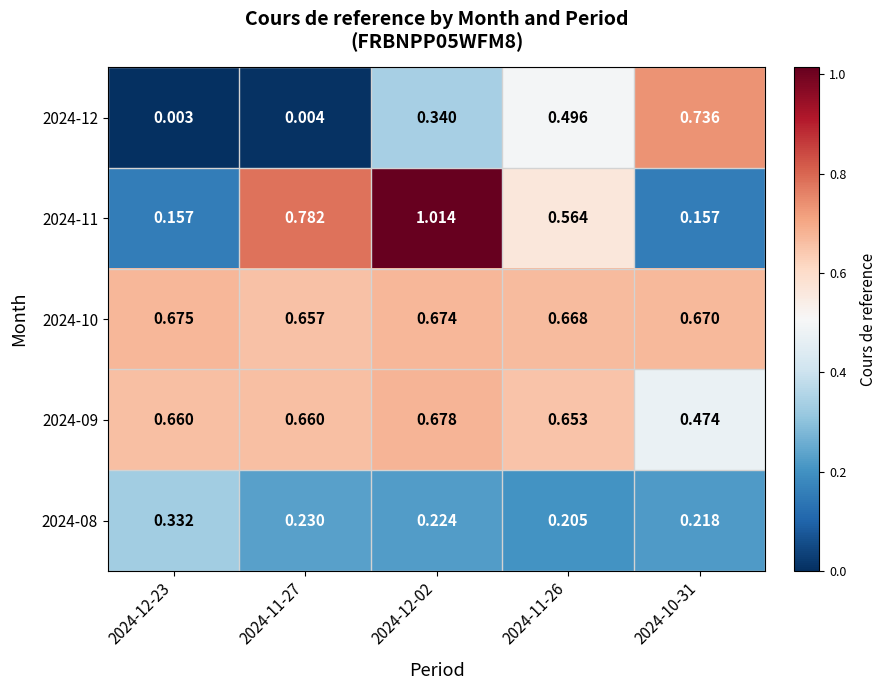

Is the value of 2024-08 at 2024-10-31 greater than the value of 2024-11 at 2024-10-31?

Yes